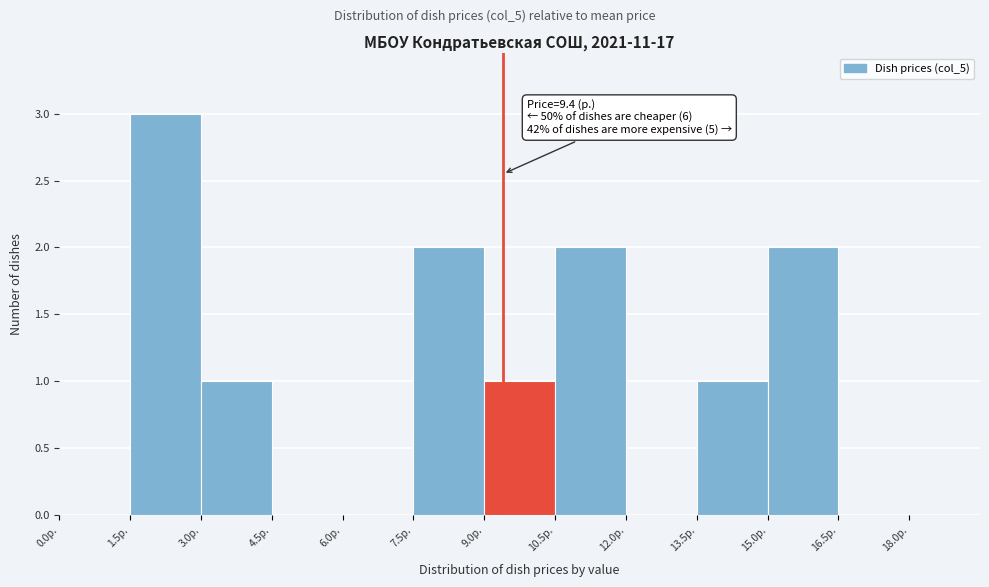

Which range on the x-axis has the tallest bar?

1.5 to 3.0